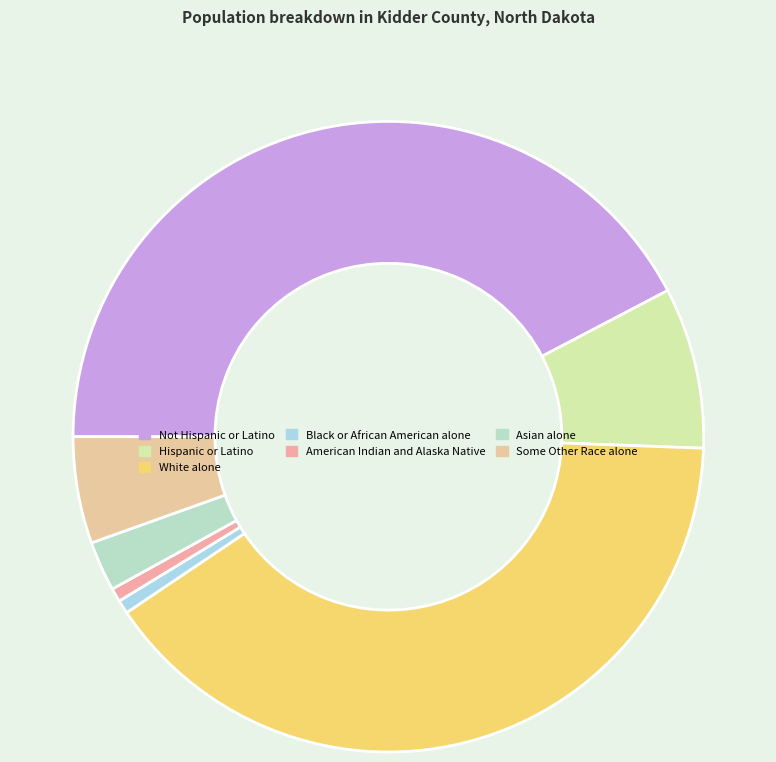

How many slices are in this pie chart?

7